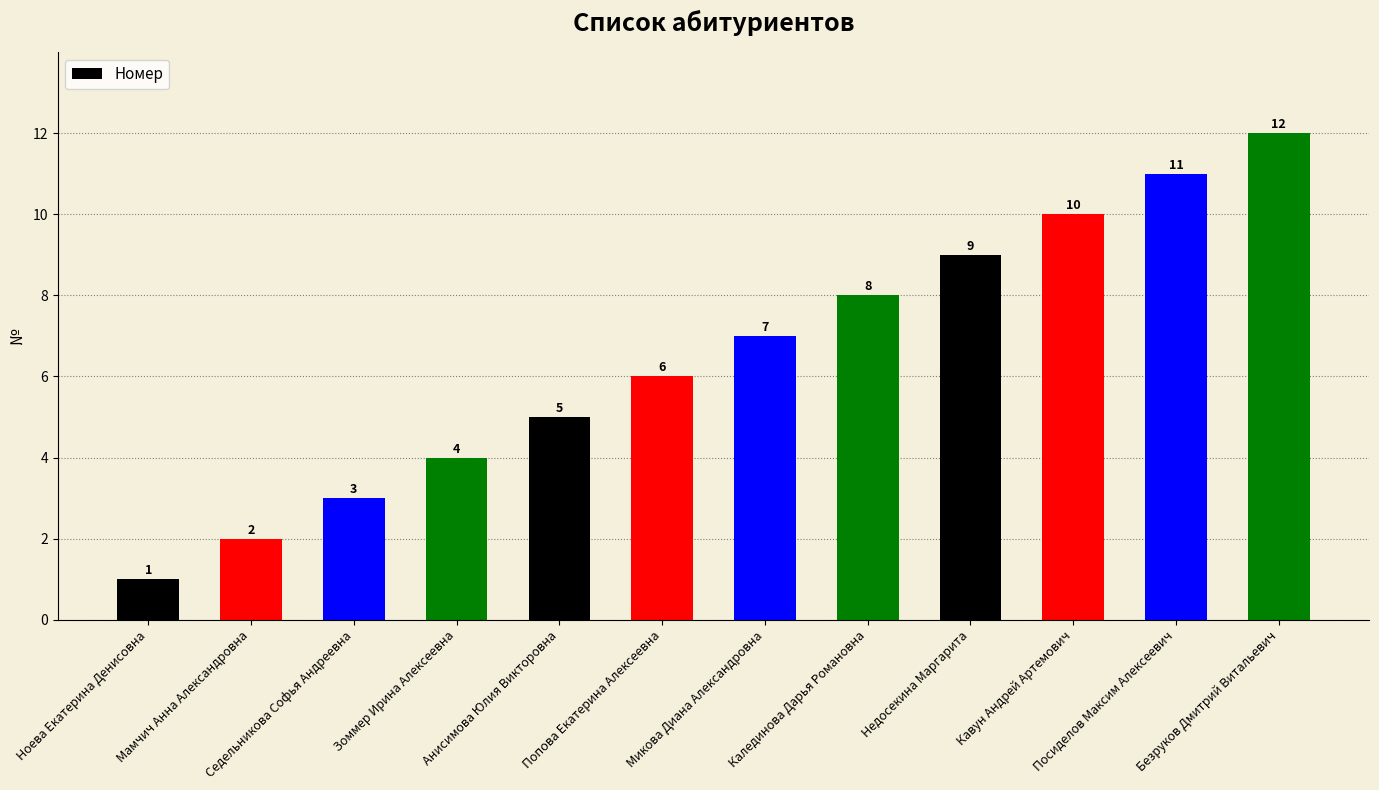

What is the label of the 8th bar from the left?

Калединова Дарья Романовна